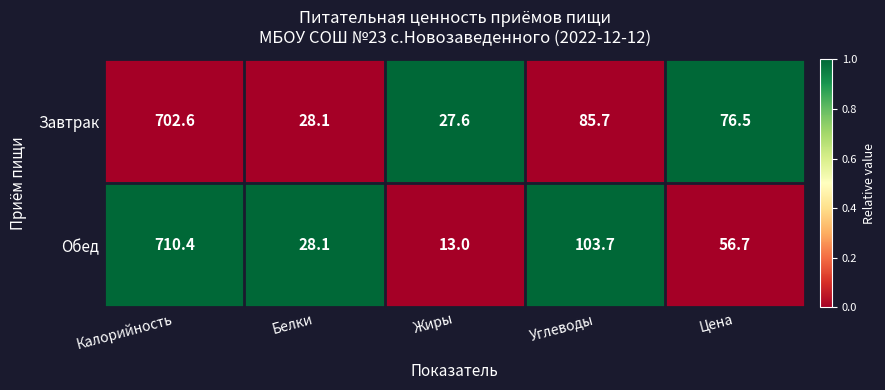

True or false: Обед has a value of 44.8 at Белки.

False